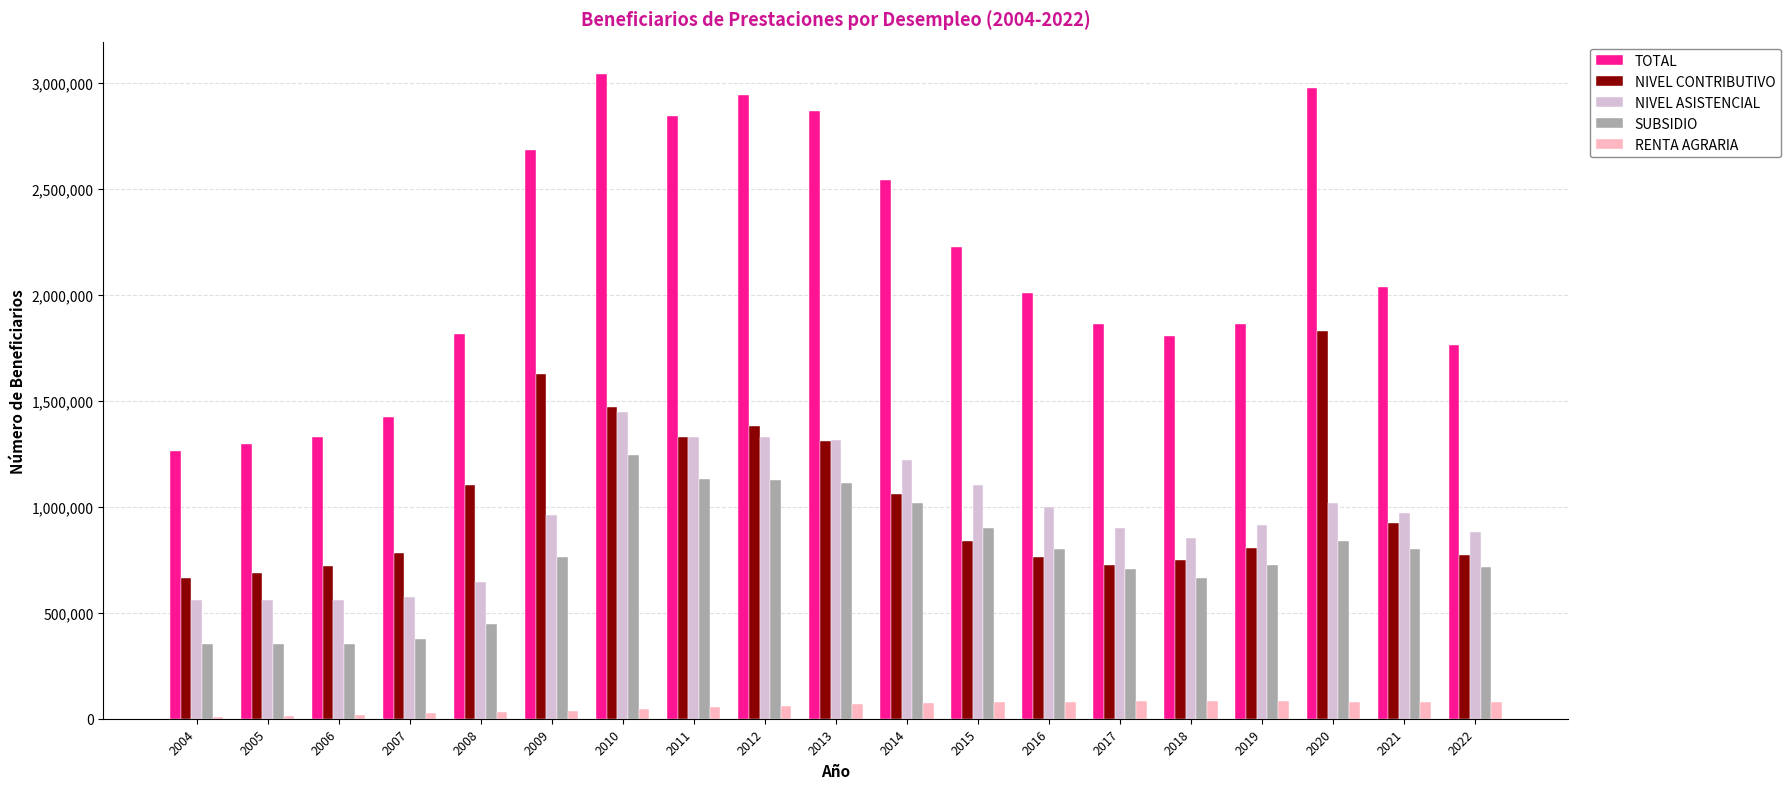

The value of NIVEL CONTRIBUTIVO at 2012 is 1381261. True or false?

True